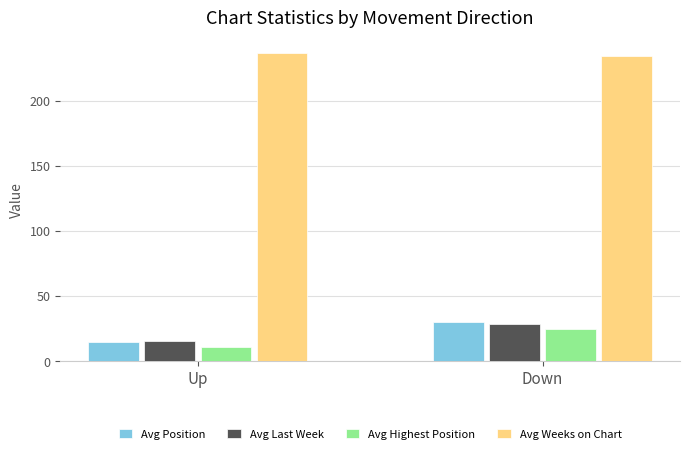

What is the difference between the maximum and minimum values in the Avg Last Week series?

12.7